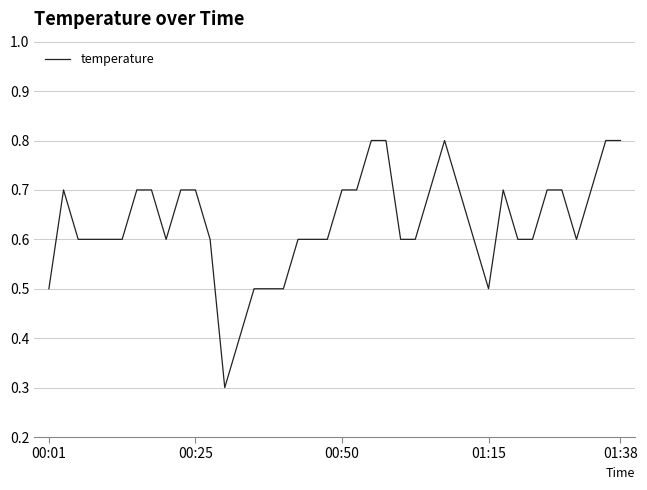

What is the greatest value displayed?

0.8